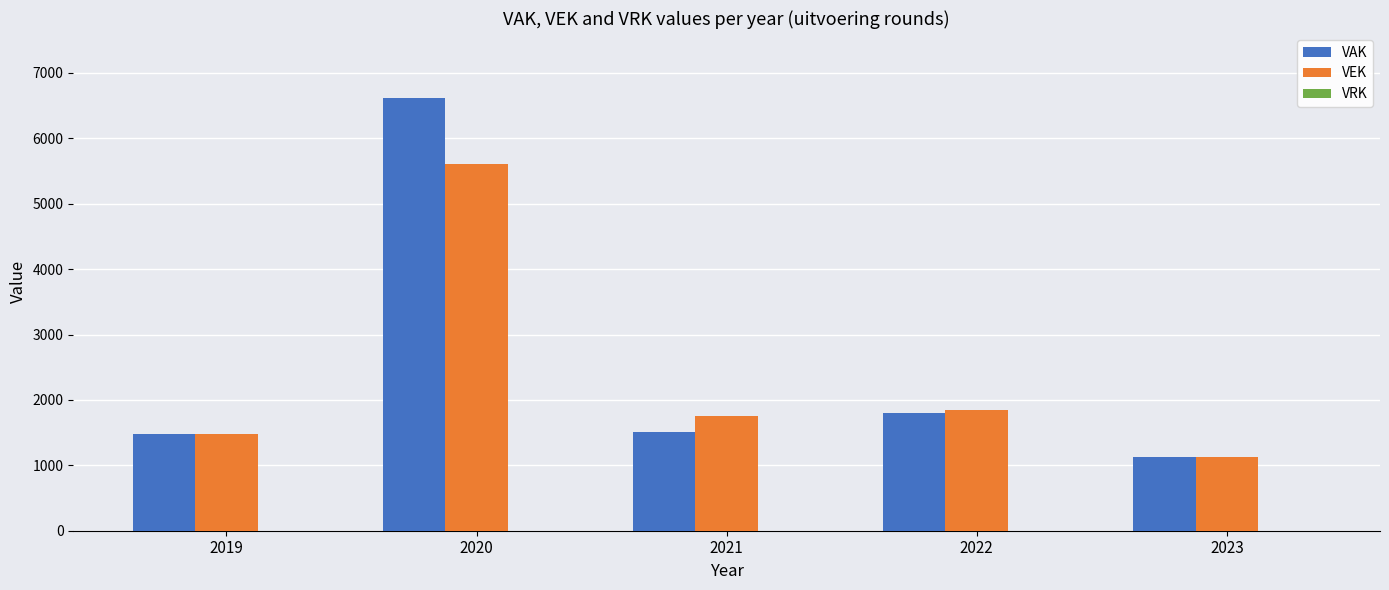

Count the number of categories in the chart.

5